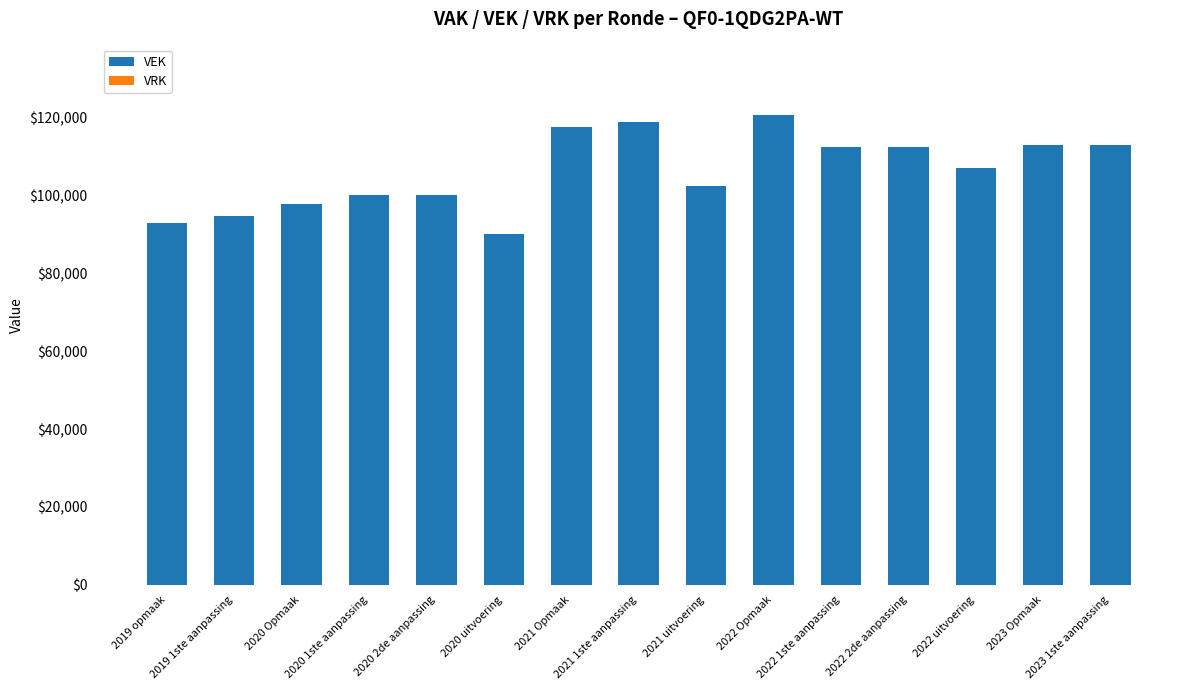

What is the value of the 2nd bar from the left?

94698